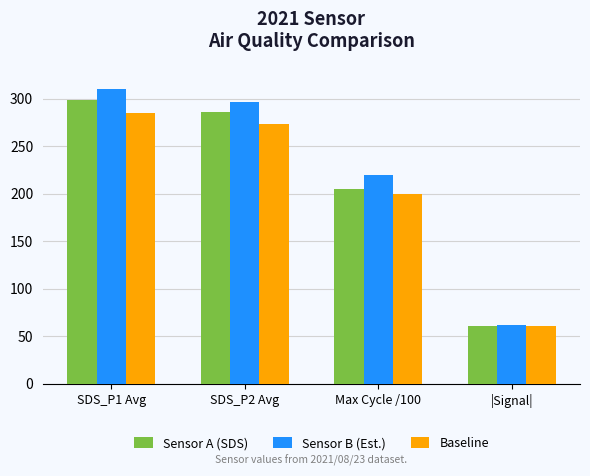

Between SDS_P1 Avg and |Signal|, which series saw the biggest shift?

Sensor B (Est.)